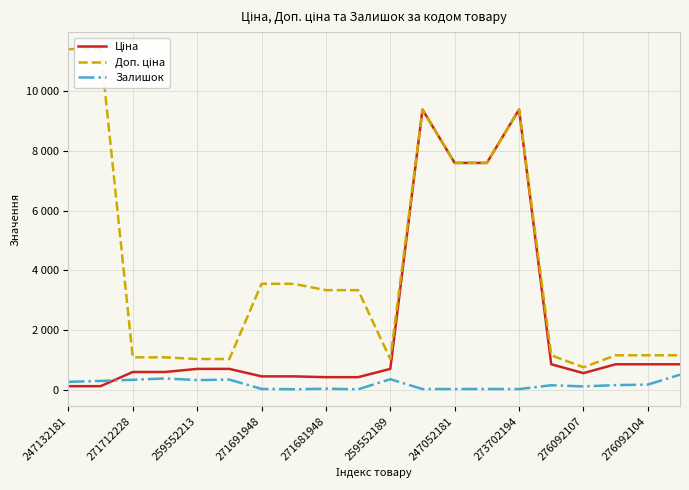

Is this an area chart (filled region under the line)?

No